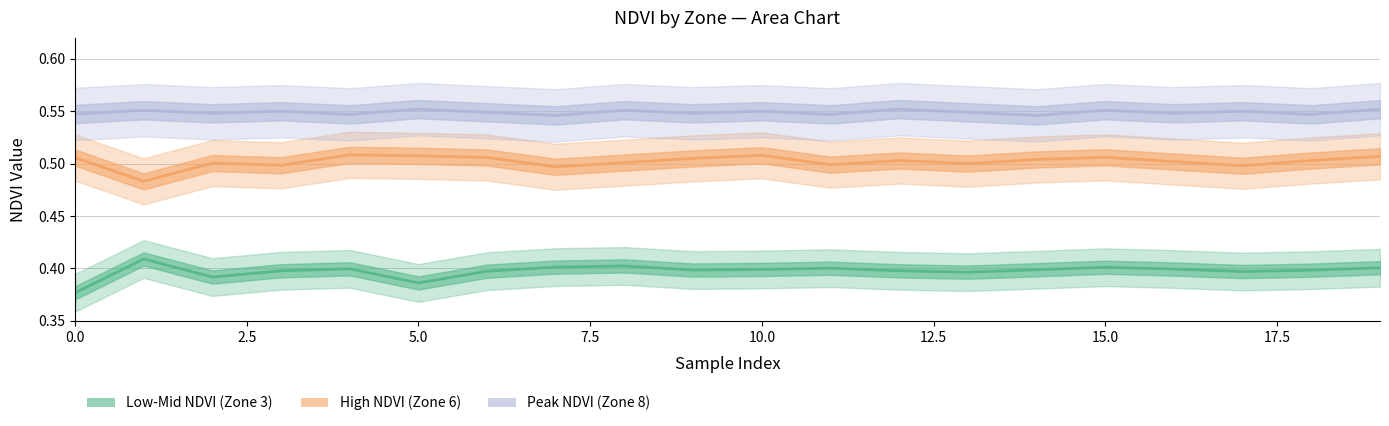

Is this an area chart (filled region under the line)?

No